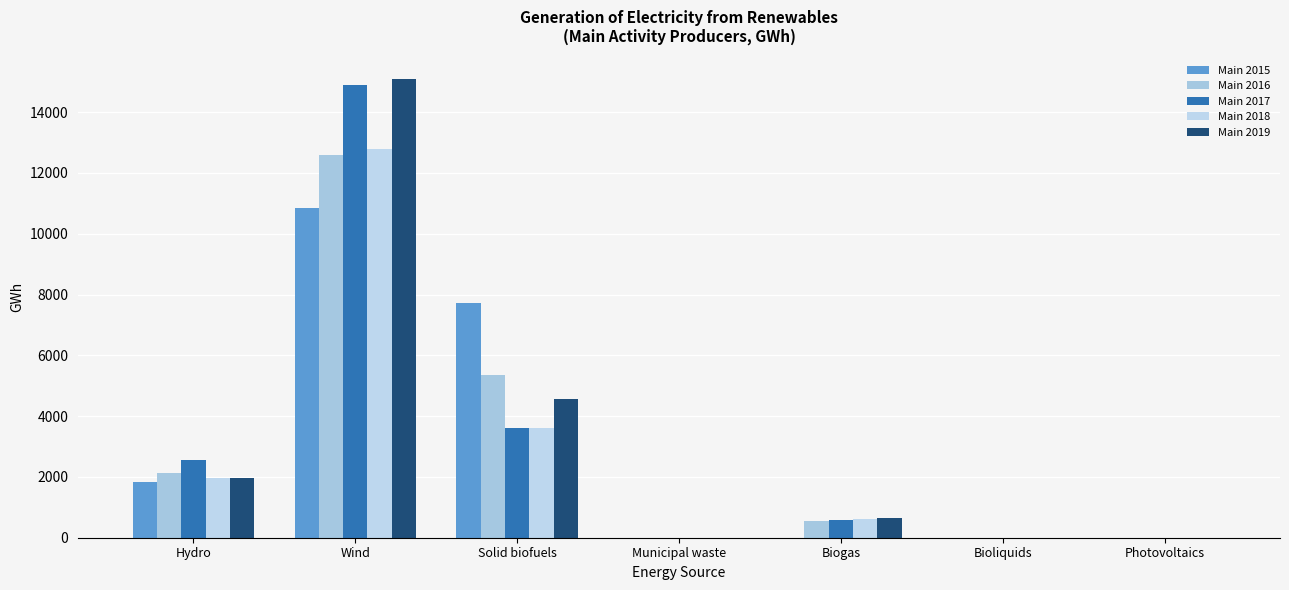

Rank the categories by Main 2019 value from highest to lowest.

Wind, Solid biofuels, Hydro, Biogas, Municipal waste, Bioliquids, Photovoltaics